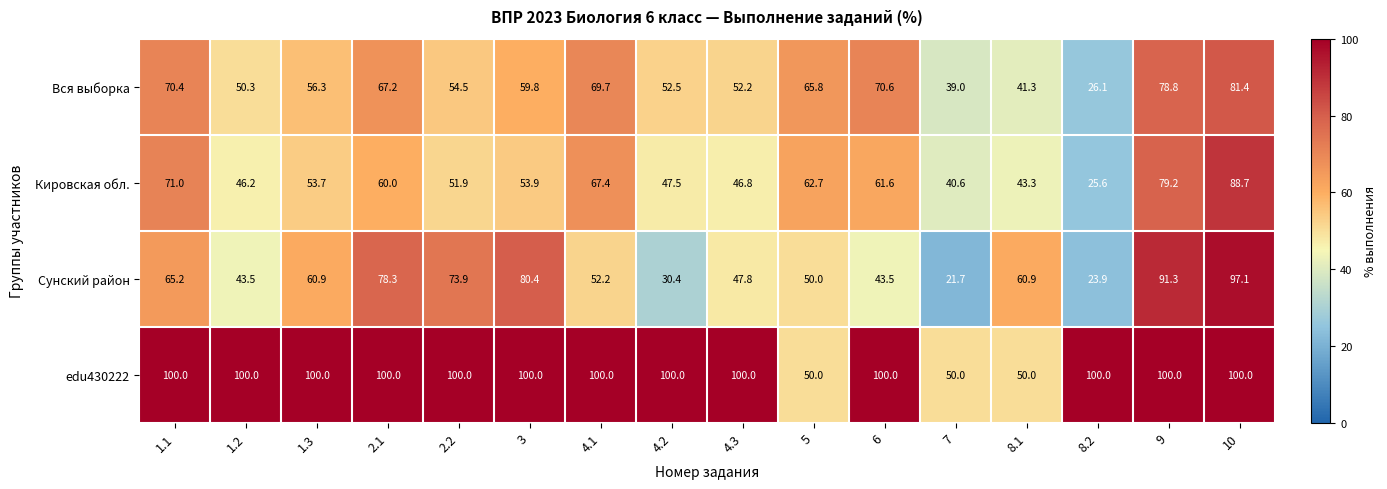

Where does the Сунский район series first go above 60?

1.1